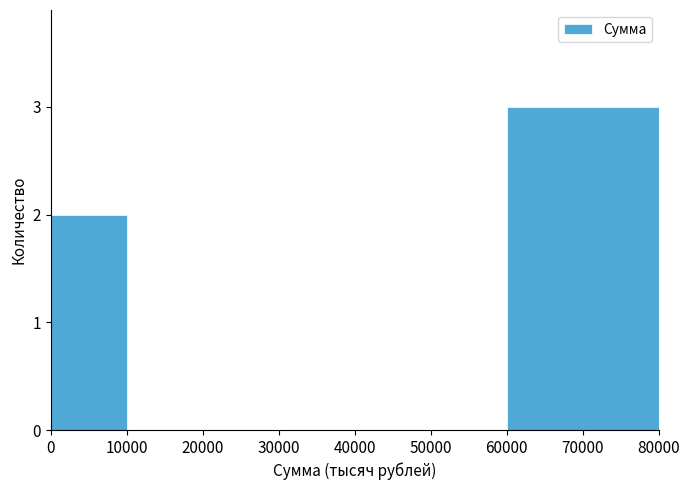

Over which range of the x-axis is the bar tallest?

60000 to 80000